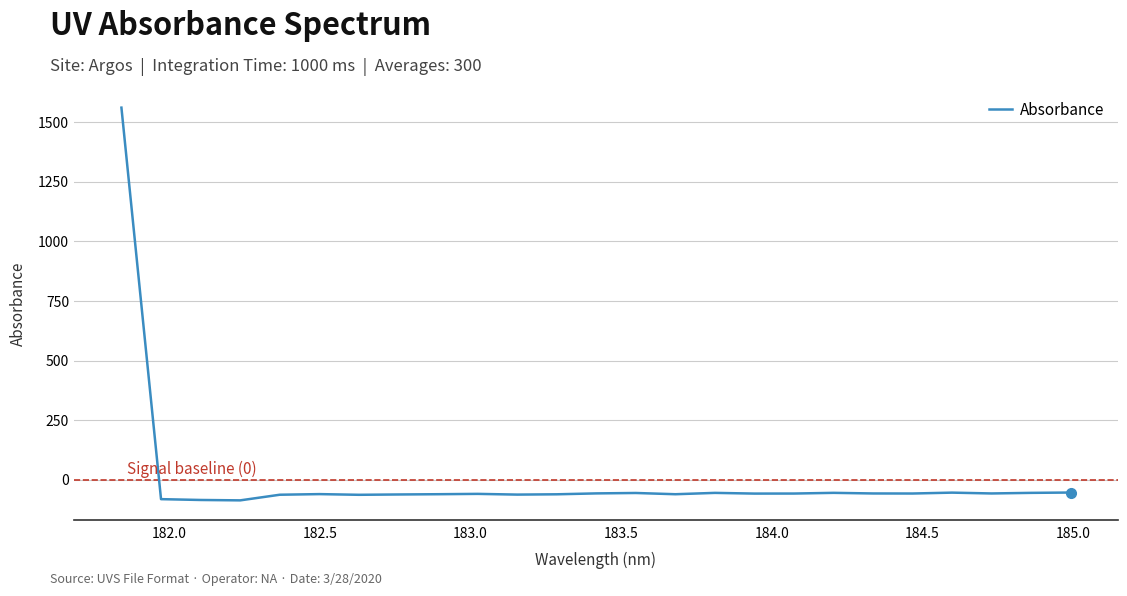

What is the smallest value displayed?

-86.4